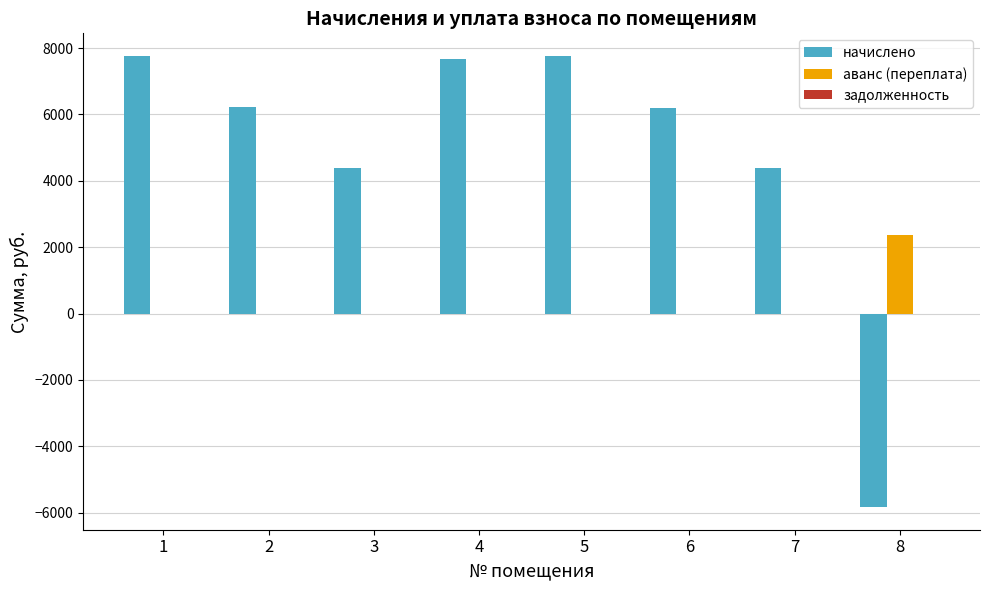

What is the sum of all аванс (переплата) values?

2366.2